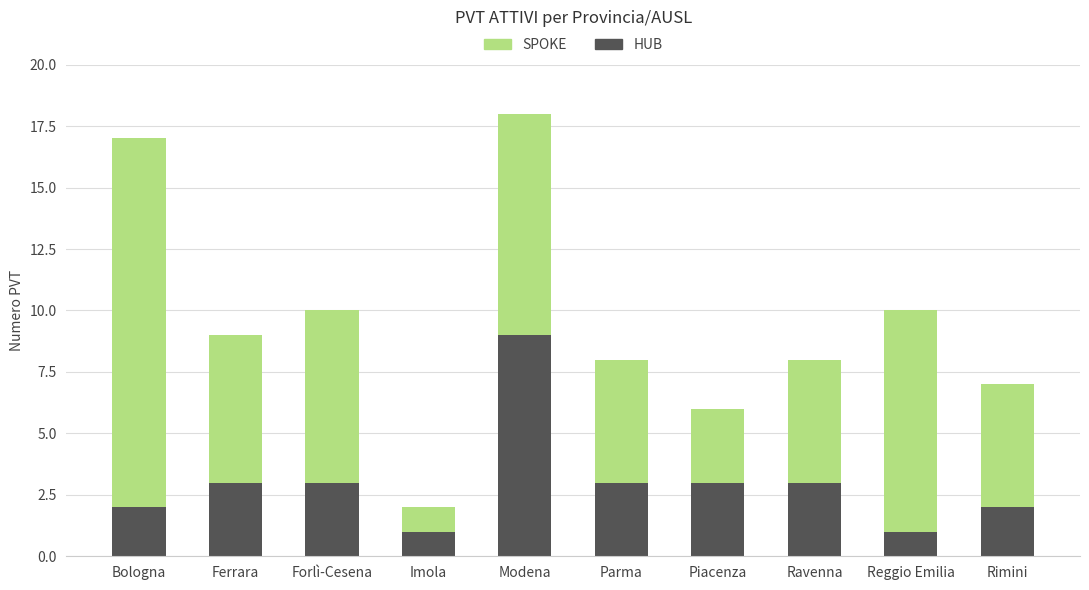

What is the maximum value for HUB?

9